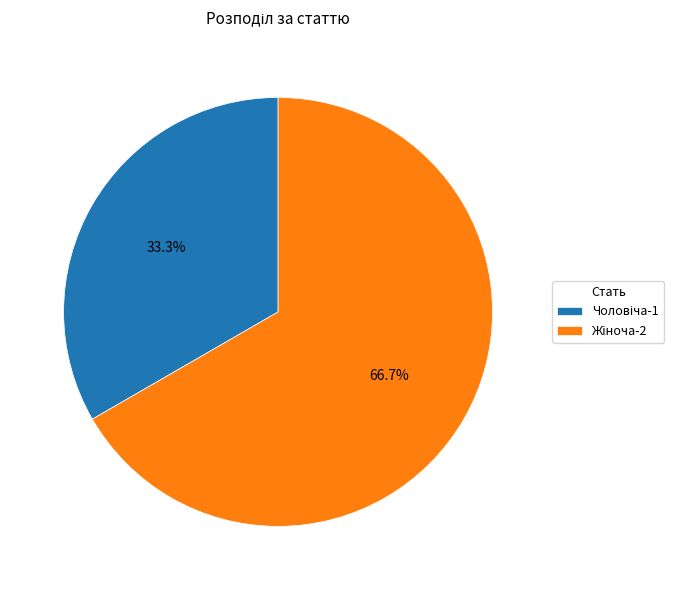

Is there any slice that represents more than half of the pie?

Yes